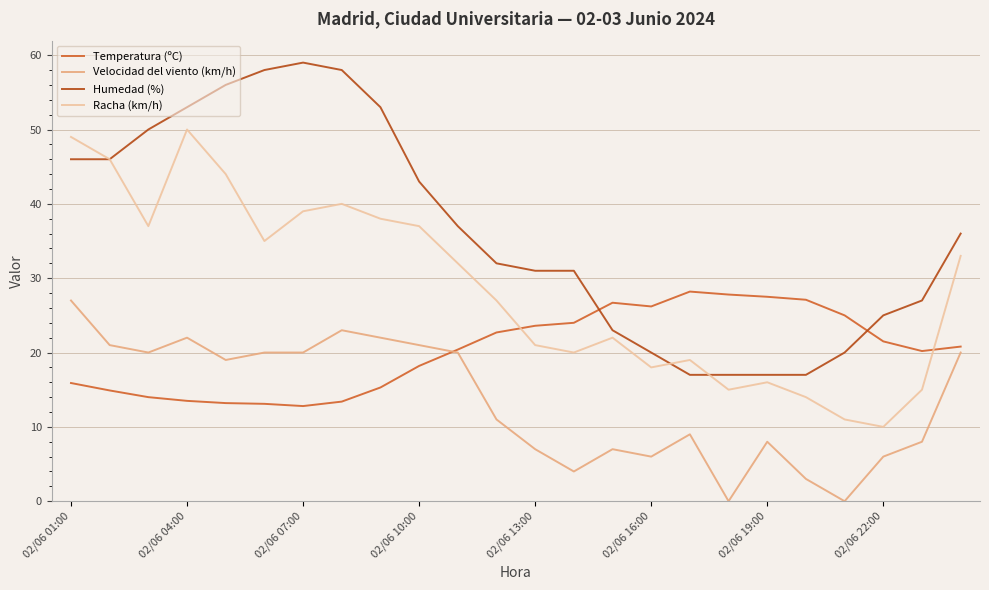

True or false: Humedad (%) has more than 0 interior local peaks.

True